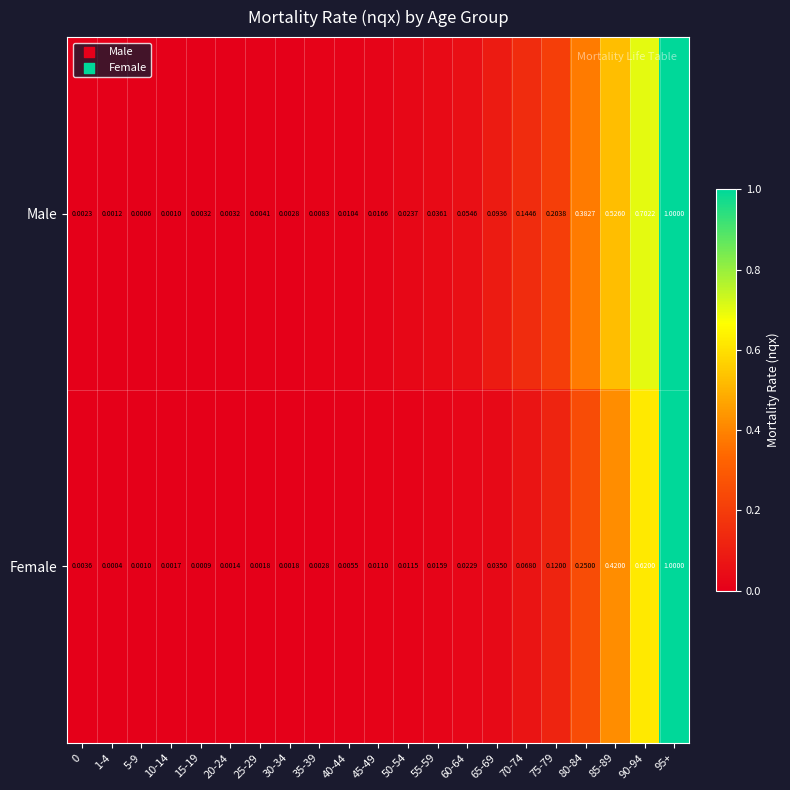

Which series has the largest total across all categories?

Male